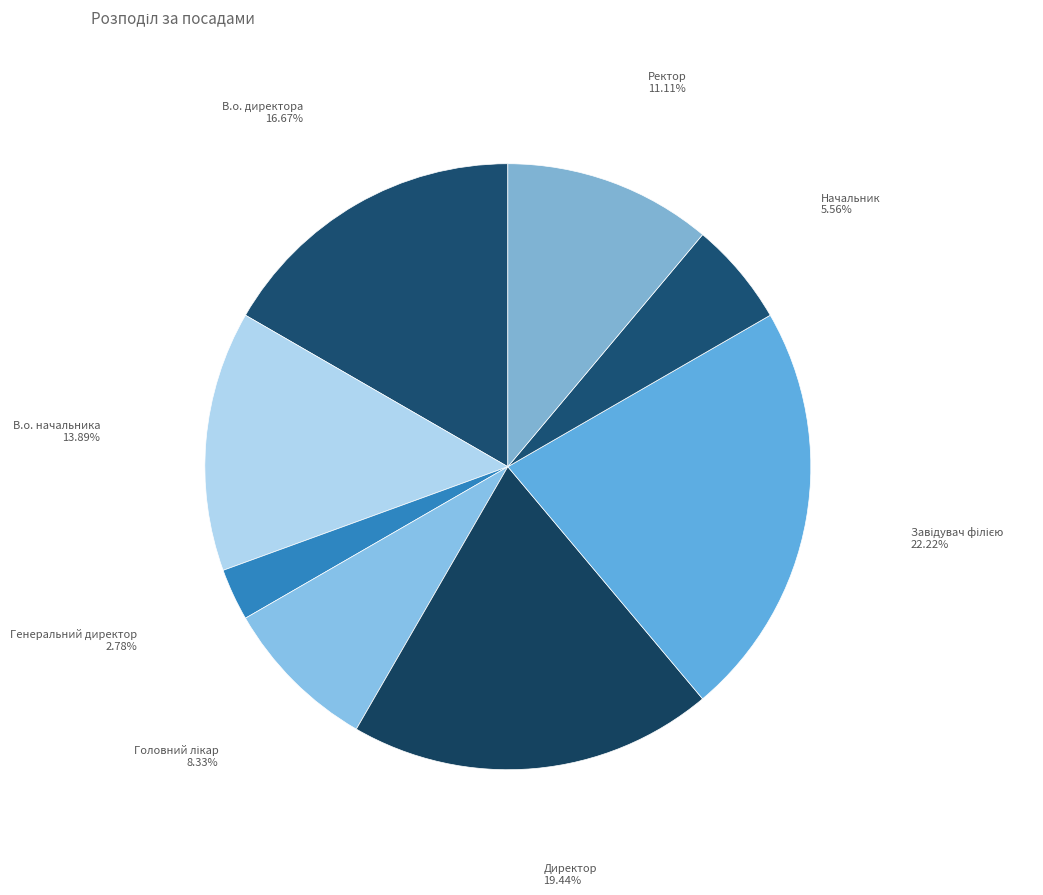

Do В.о. начальника and Начальник together represent more than half of the pie?

No